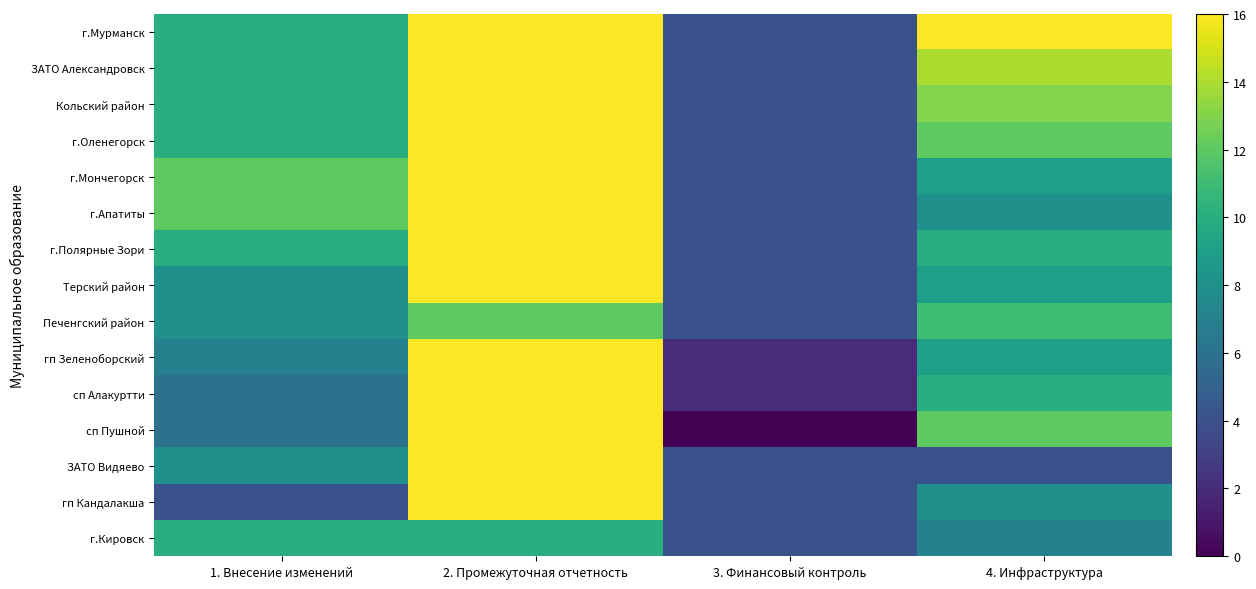

At which category is the sum across all series the highest?

2. Промежуточная отчетность